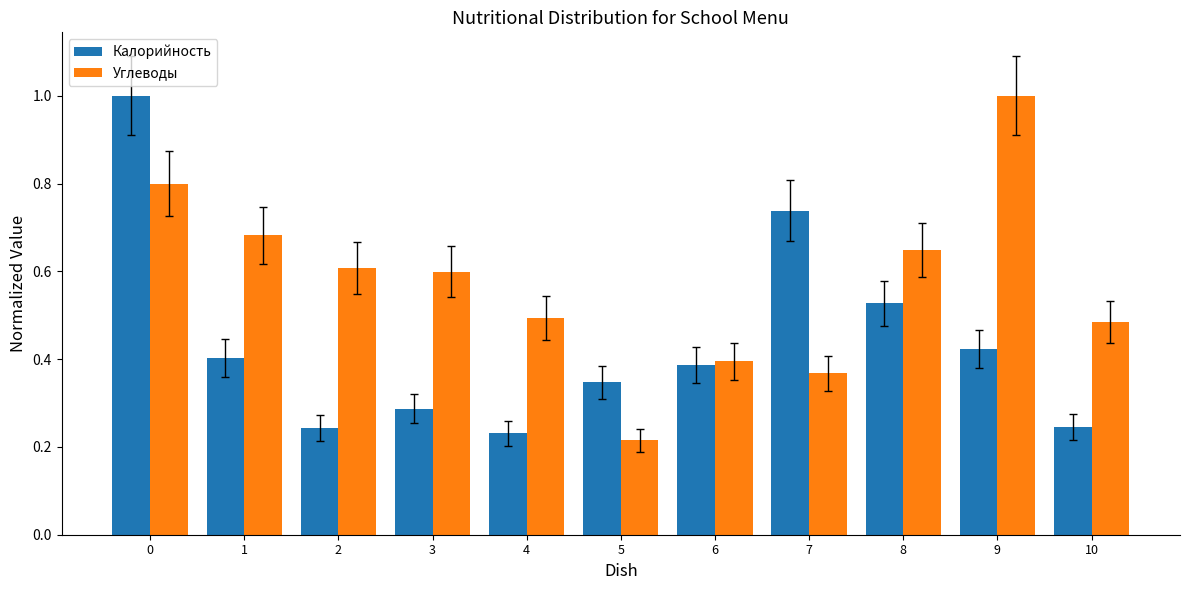

What is the maximum value for Углеводы?

1.0